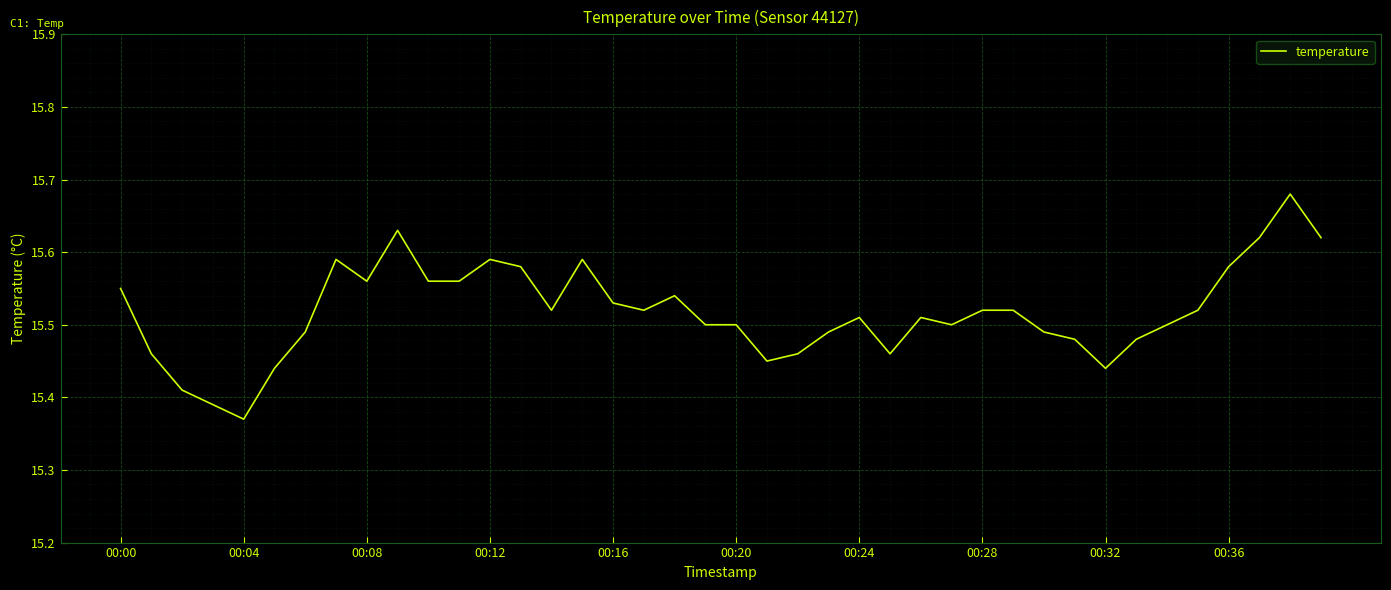

Reading left to right, extract all data points from this chart.

15.6	15.5	15.4	15.4	15.4	15.4	15.5	15.6	15.6	15.6	15.6	15.6	15.6	15.6	15.5	15.6	15.5	15.5	15.5	15.5	15.5	15.4	15.5	15.5	15.5	15.5	15.5	15.5	15.5	15.5	15.5	15.5	15.4	15.5	15.5	15.5	15.6	15.6	15.7	15.6